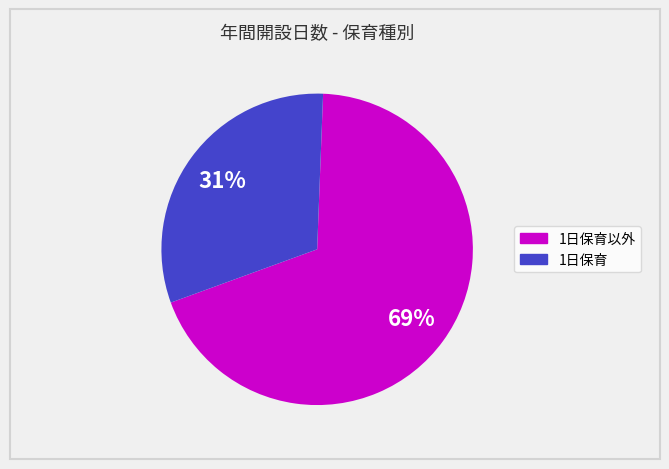

To the nearest percent, what is the average slice percentage?

50%